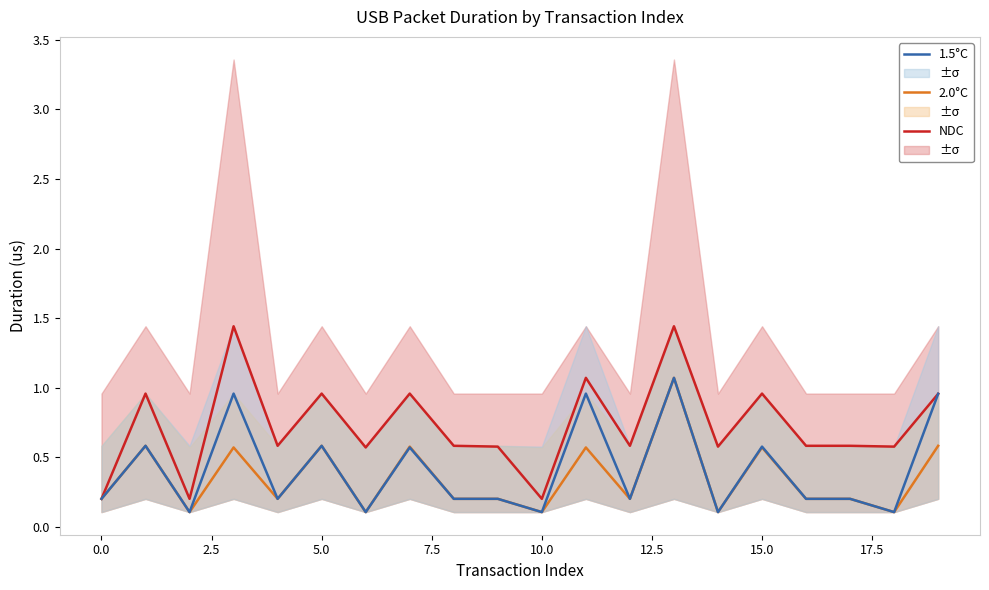

Does the chart display data point markers on the line(s)?

No